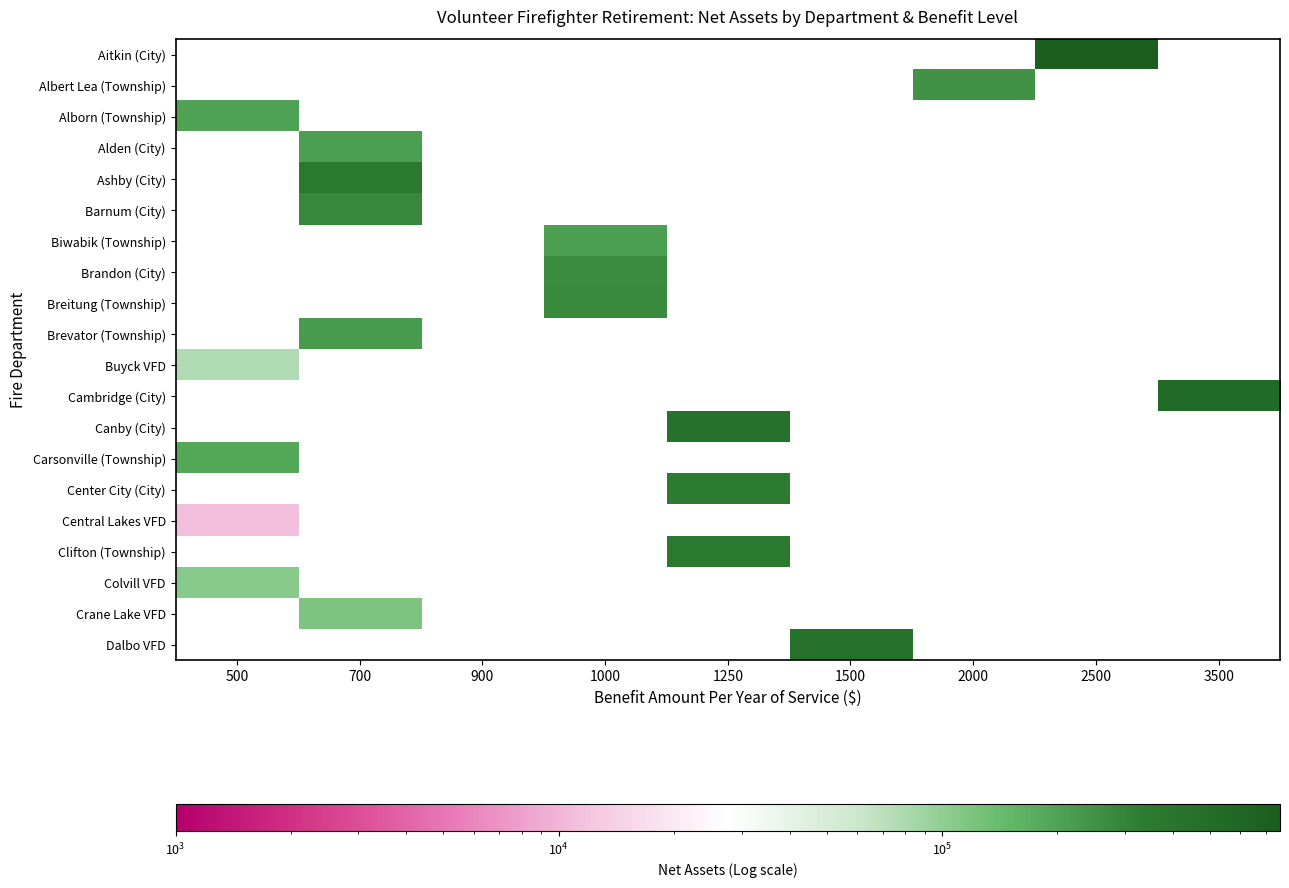

At which label does Crane Lake VFD reach its minimum?

500